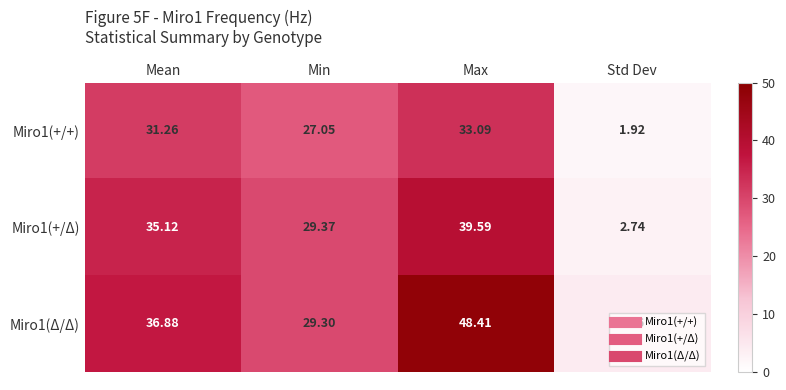

Where is Miro1(+/Δ) nearest to the value 21?

Min